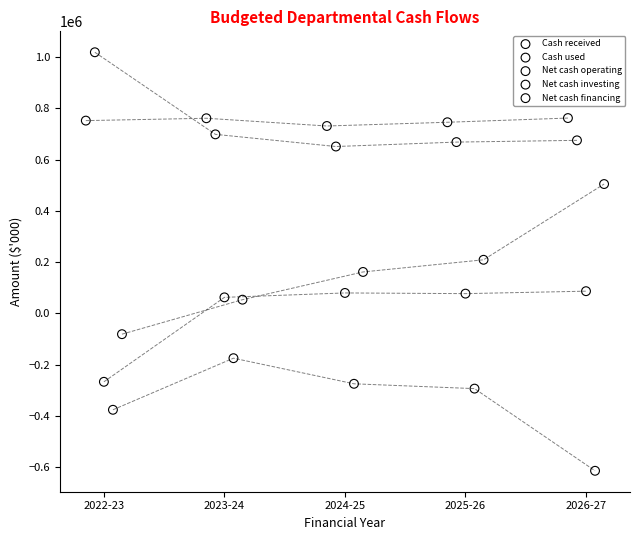

Which series contains the lowest Y value?

Net cash investing